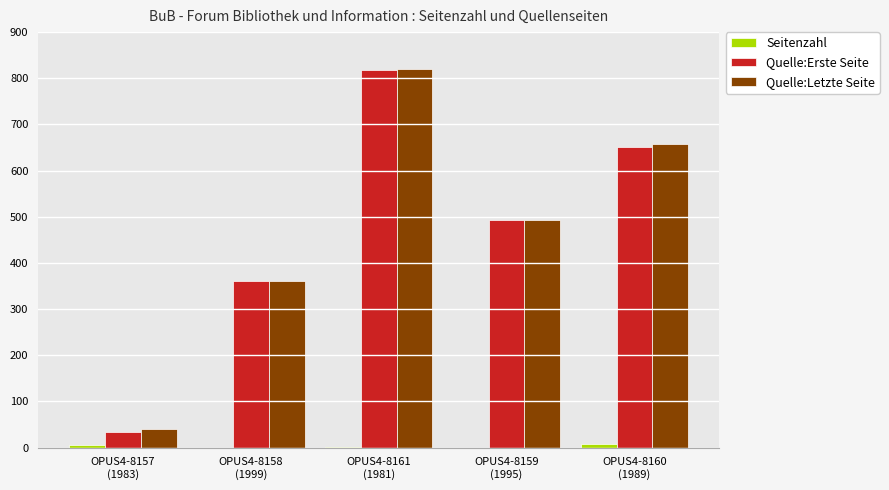

How many Quelle:Erste Seite values are between 361 and 651?

3